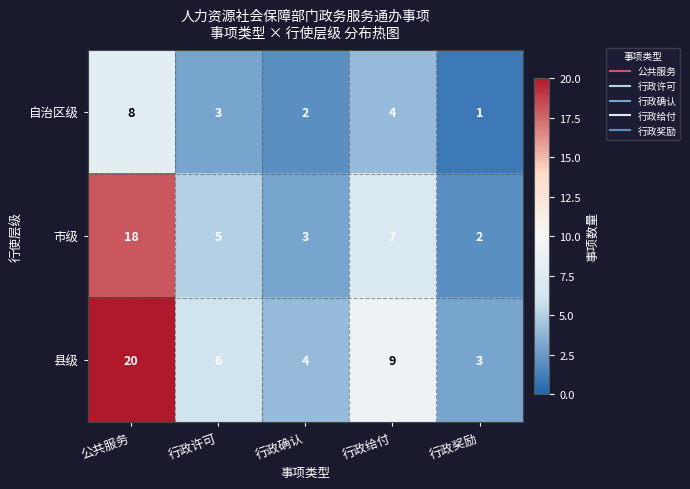

What is the sum of all 市级 values?

35